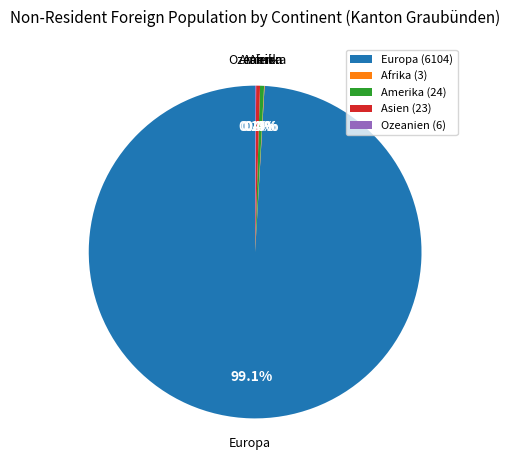

What is the largest slice in the pie chart?

Europa